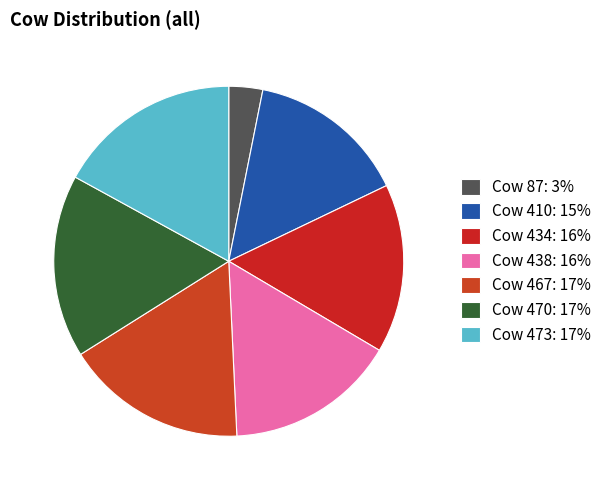

Rank the categories by value from highest to lowest.

Cow 473, Cow 470, Cow 467, Cow 438, Cow 434, Cow 410, Cow 87